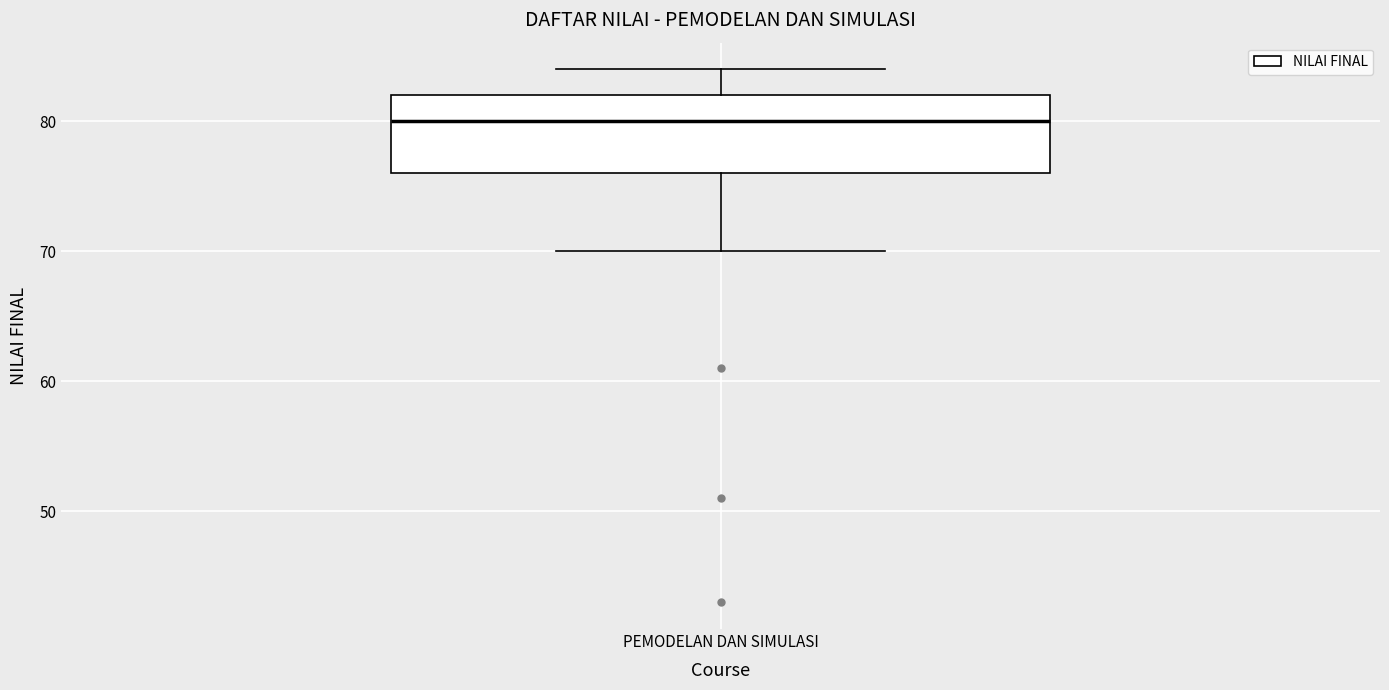

Read this box plot against the y-axis: the position of the median line, the range covered by the box, and the ends of both whiskers. The values are not printed on the chart, so give them approximately, as read against the axis.

median 80, box 76 to 82, whiskers 70 to 84